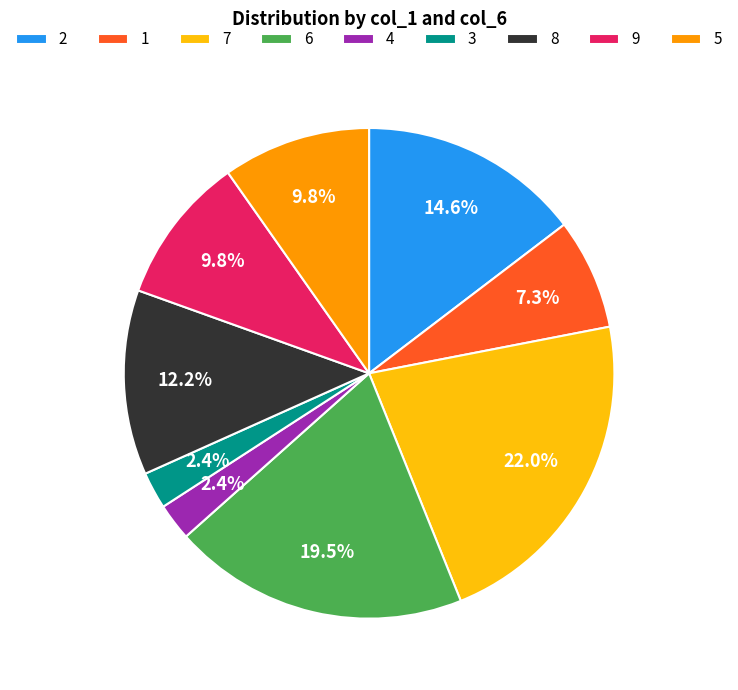

How much of the chart is everything except 6?

80.5%